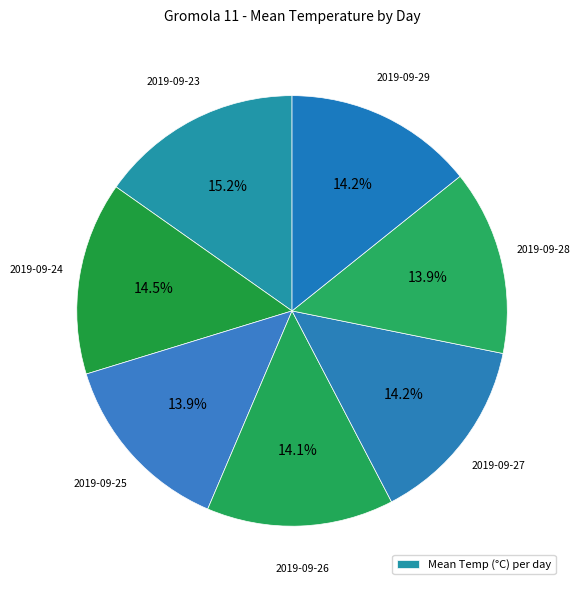

Rank the categories by value from lowest to highest.

2019-09-25, 2019-09-28, 2019-09-26, 2019-09-27, 2019-09-29, 2019-09-24, 2019-09-23